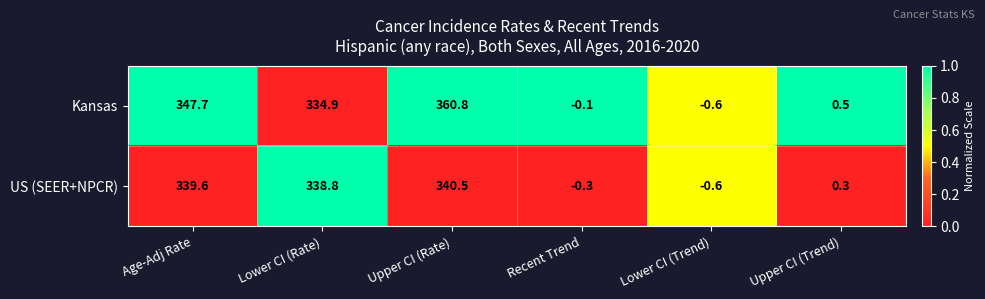

The US (SEER+NPCR) series shows 0.3 at Upper CI (Trend). True or false?

True